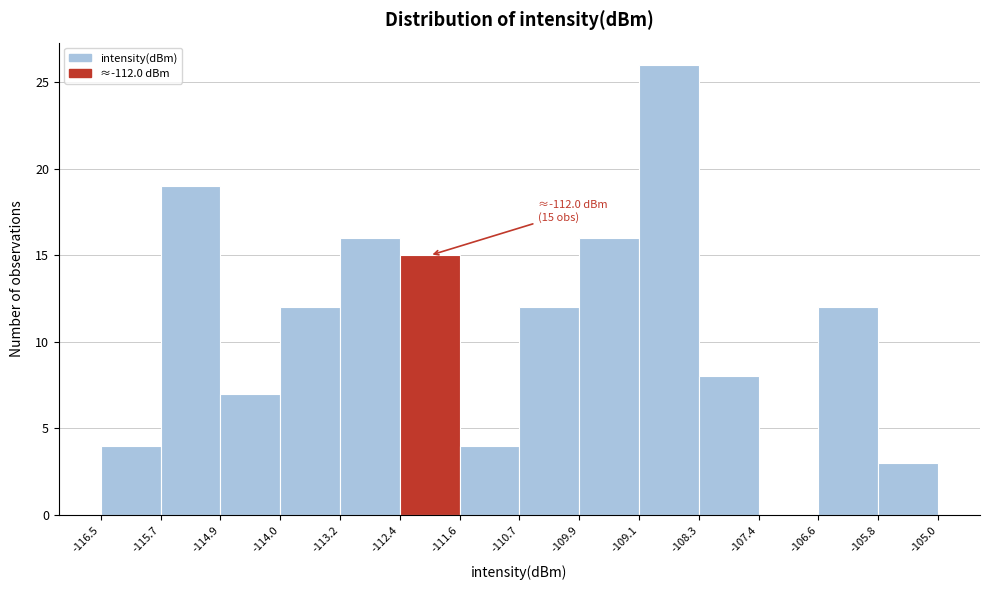

Which range on the x-axis has the tallest bar?

-109.1 to -108.3